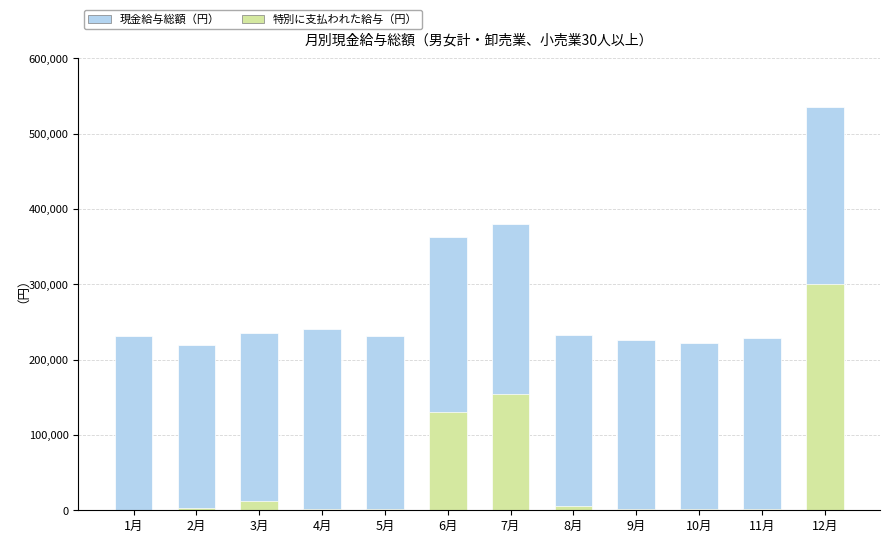

Which has a higher value, 1月 or 2月?

1月